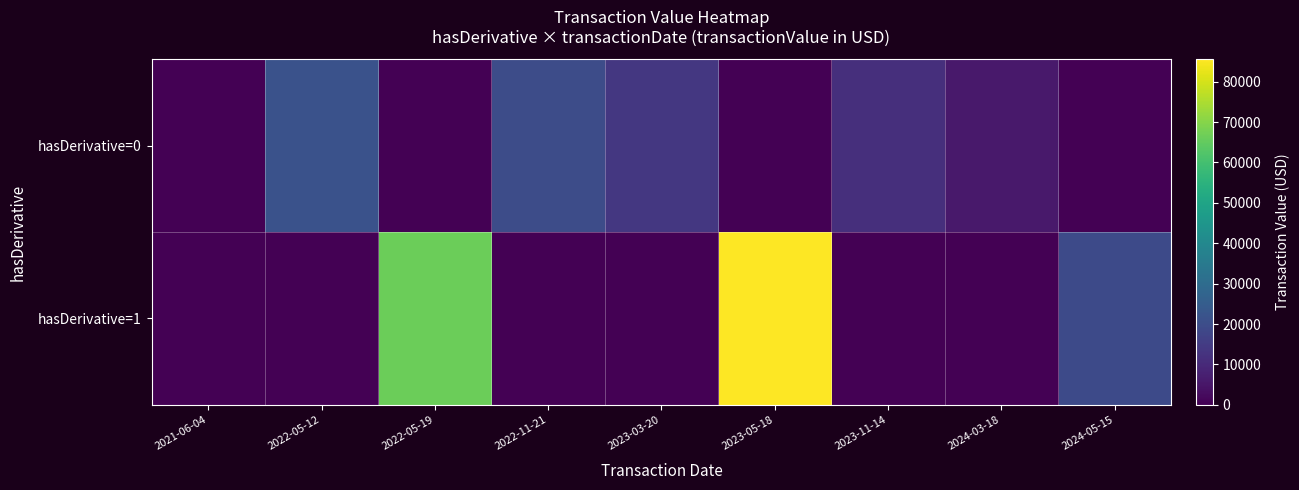

At which category is the sum across all series the highest?

2023-05-18